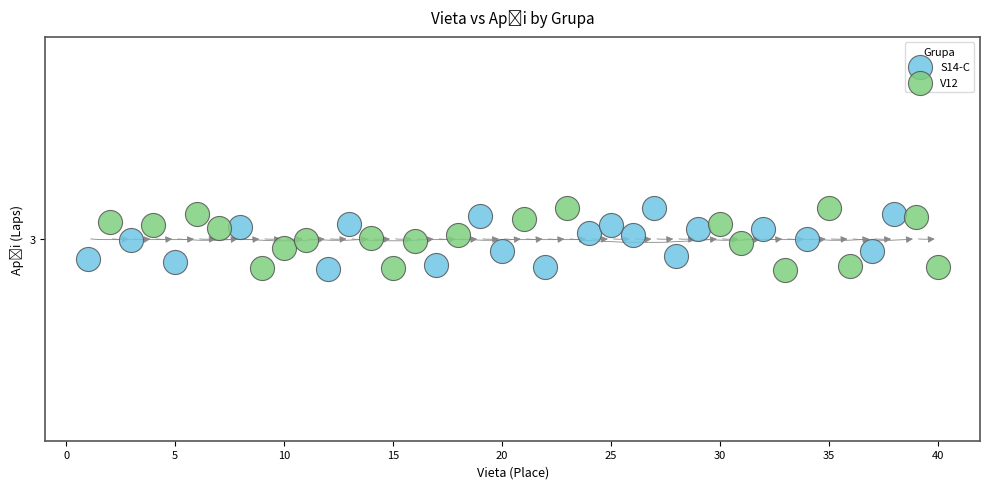

What are all the series names shown in the legend?

S14-C, V12